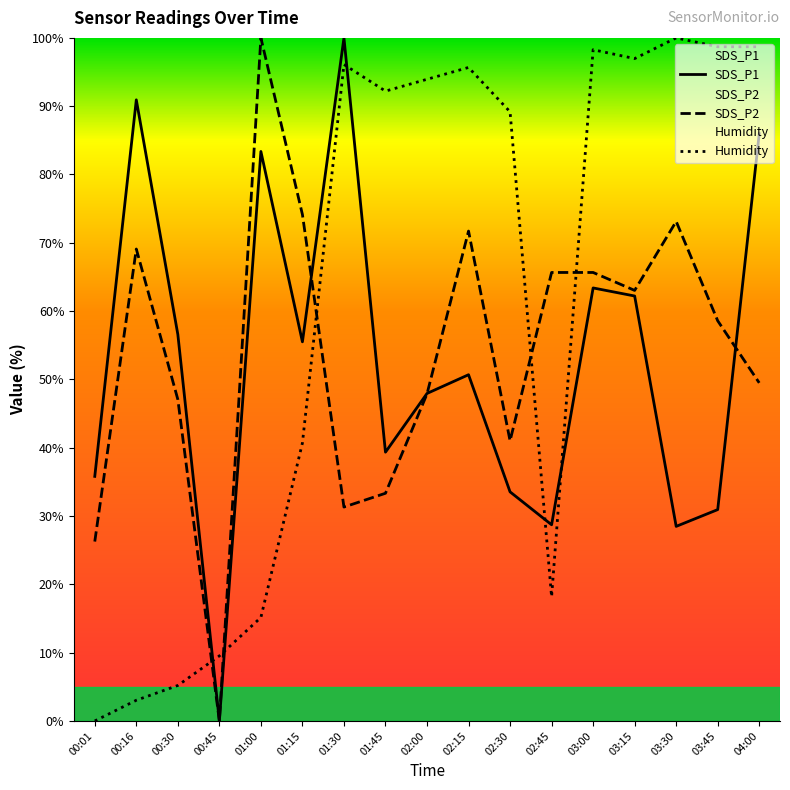

Reading right to left, what are all the values shown in this chart?

SDS_P1: 04:00=86.0	03:45=30.9	03:30=28.5	03:15=62.2	03:00=63.4	02:45=28.7	02:30=33.5	02:15=50.7	02:00=47.9	01:45=39.3	01:30=100.0	01:15=55.5	01:00=83.4	00:45=0.0	00:30=56.6	00:16=90.9	00:01=35.8
SDS_P2: 04:00=49.5	03:45=58.6	03:30=73.1	03:15=63.0	03:00=65.7	02:45=65.7	02:30=41.0	02:15=71.7	02:00=47.9	01:45=33.3	01:30=31.3	01:15=74.1	01:00=100.0	00:45=0.0	00:30=47.1	00:16=69.1	00:01=26.3
Humidity: 04:00=98.7	03:45=98.7	03:30=100.0	03:15=97.0	03:00=98.3	02:45=18.2	02:30=89.2	02:15=95.7	02:00=93.9	01:45=92.2	01:30=96.1	01:15=40.7	01:00=15.2	00:45=9.5	00:30=5.2	00:16=3.0	00:01=0.0